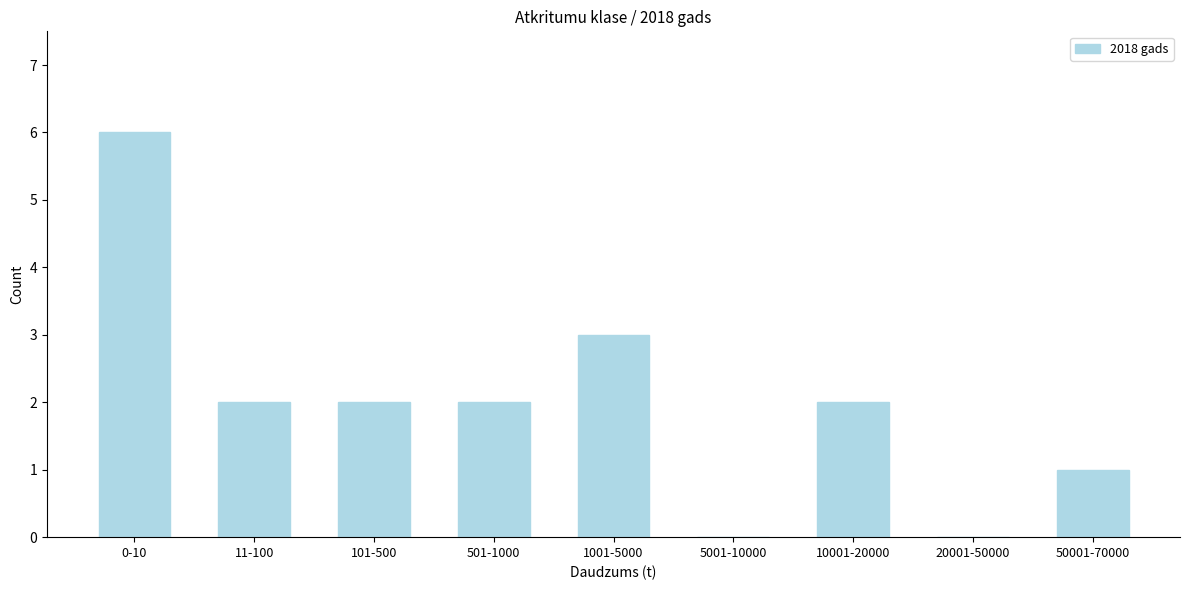

Reading left to right, transcribe all the data shown in this chart.

0-10=6	11-100=2	101-500=2	501-1000=2	1001-5000=3	5001-10000=0	10001-20000=2	20001-50000=0	50001-70000=1